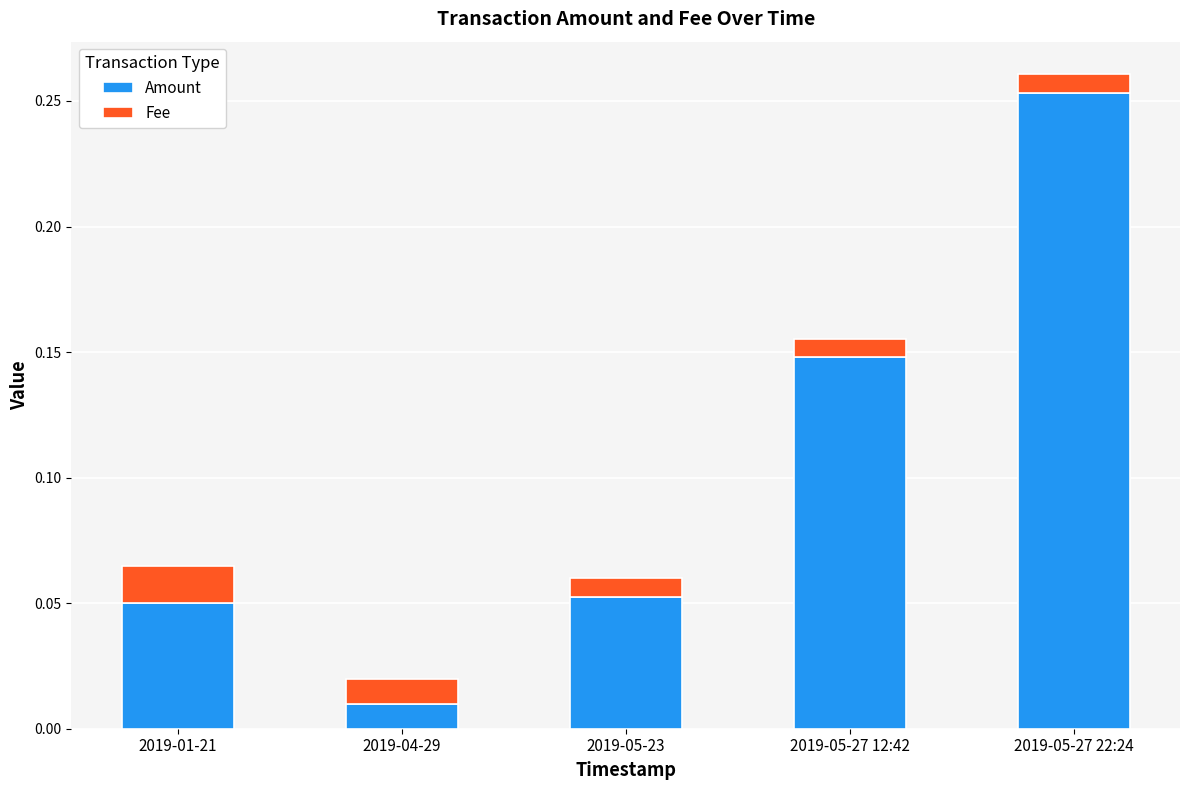

True or false: Amount has a value of 0.1 at 2019-05-27 22:24.

False